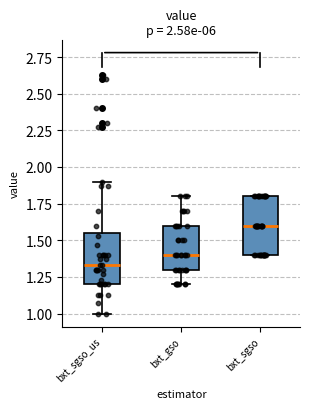

Which box's median line is the lowest?

bxt_sgso_us